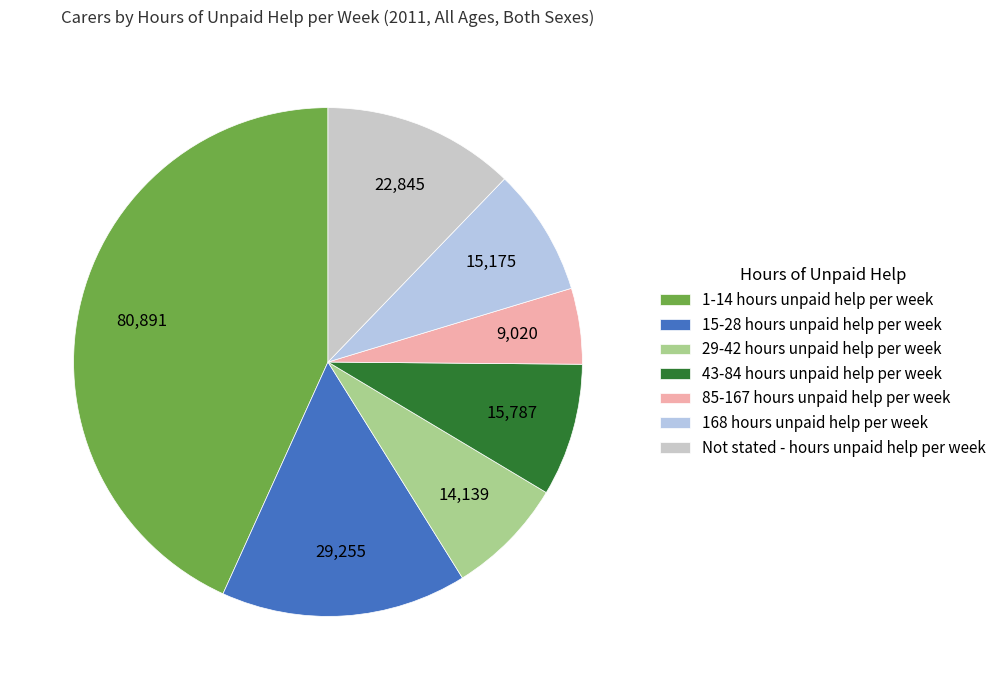

What percentage is the Not stated - hours unpaid help per week slice, to the nearest percent?

12%